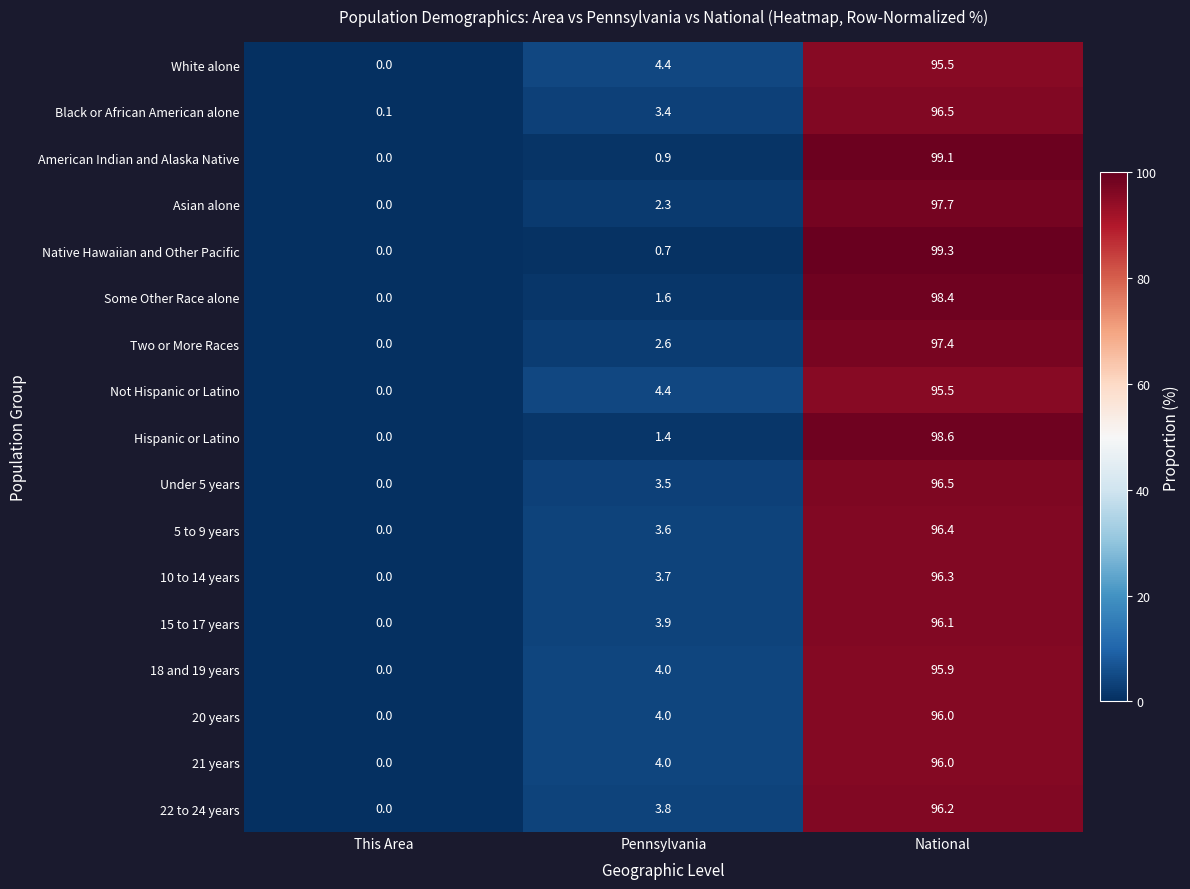

At which category does the chart reach its minimum across all series?

This Area